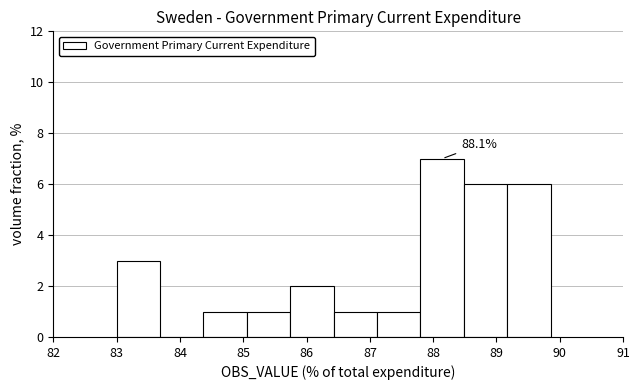

Over which range of the x-axis is the bar tallest?

87.8 to 88.5